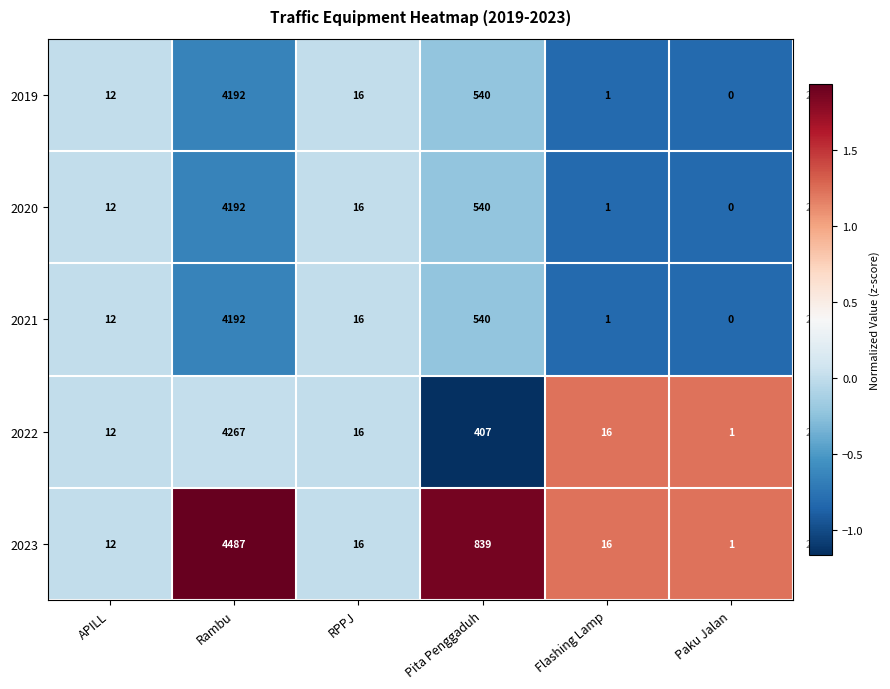

At which category does the chart reach its minimum across all series?

Paku Jalan